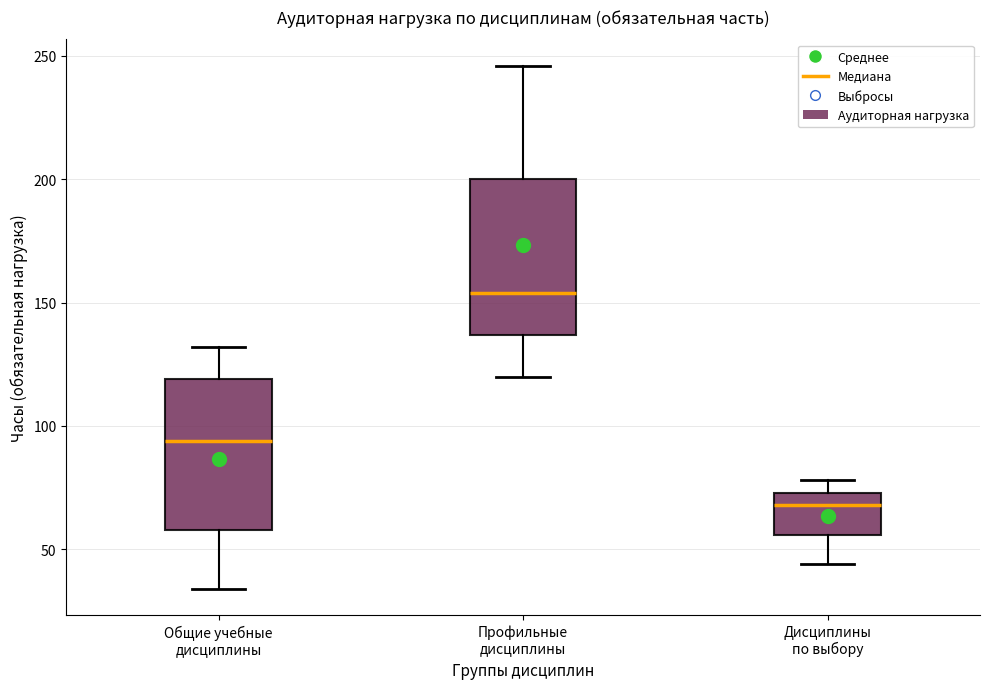

Reading left to right, read every box against the y-axis: the position of its median line, the range the box covers, and the ends of its whiskers. The values are not printed on the chart, so give them approximately, as read against the axis.

Общие учебные дисциплины: median 95, box 60 to 120, whiskers 35 to 130
Профильные дисциплины: median 155, box 135 to 200, whiskers 120 to 245
Дисциплины по выбору: median 70, box 55 to 75, whiskers 45 to 80